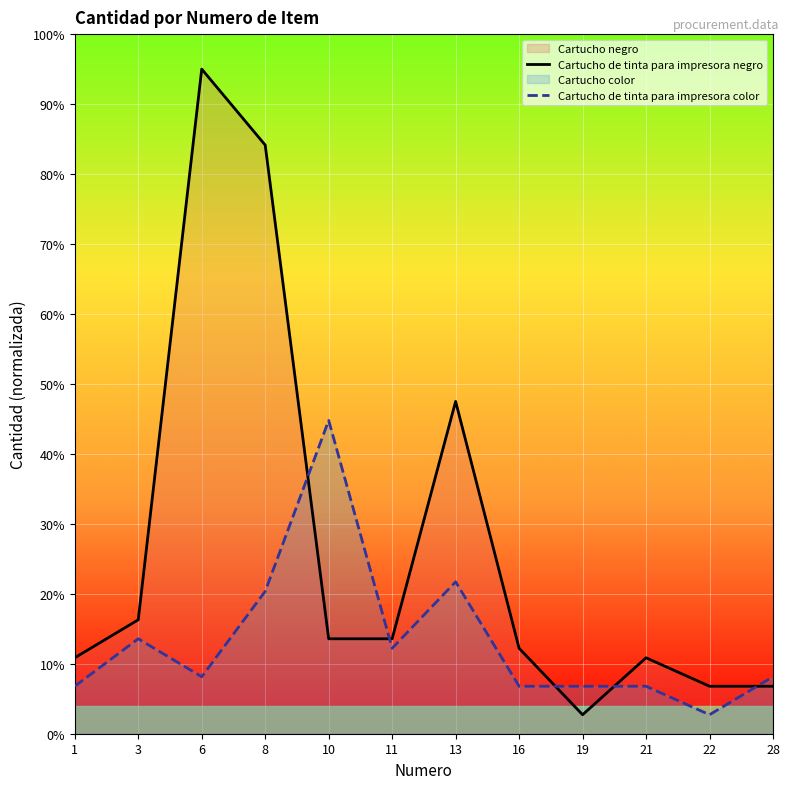

What is the total value across all series at 8?

104.5